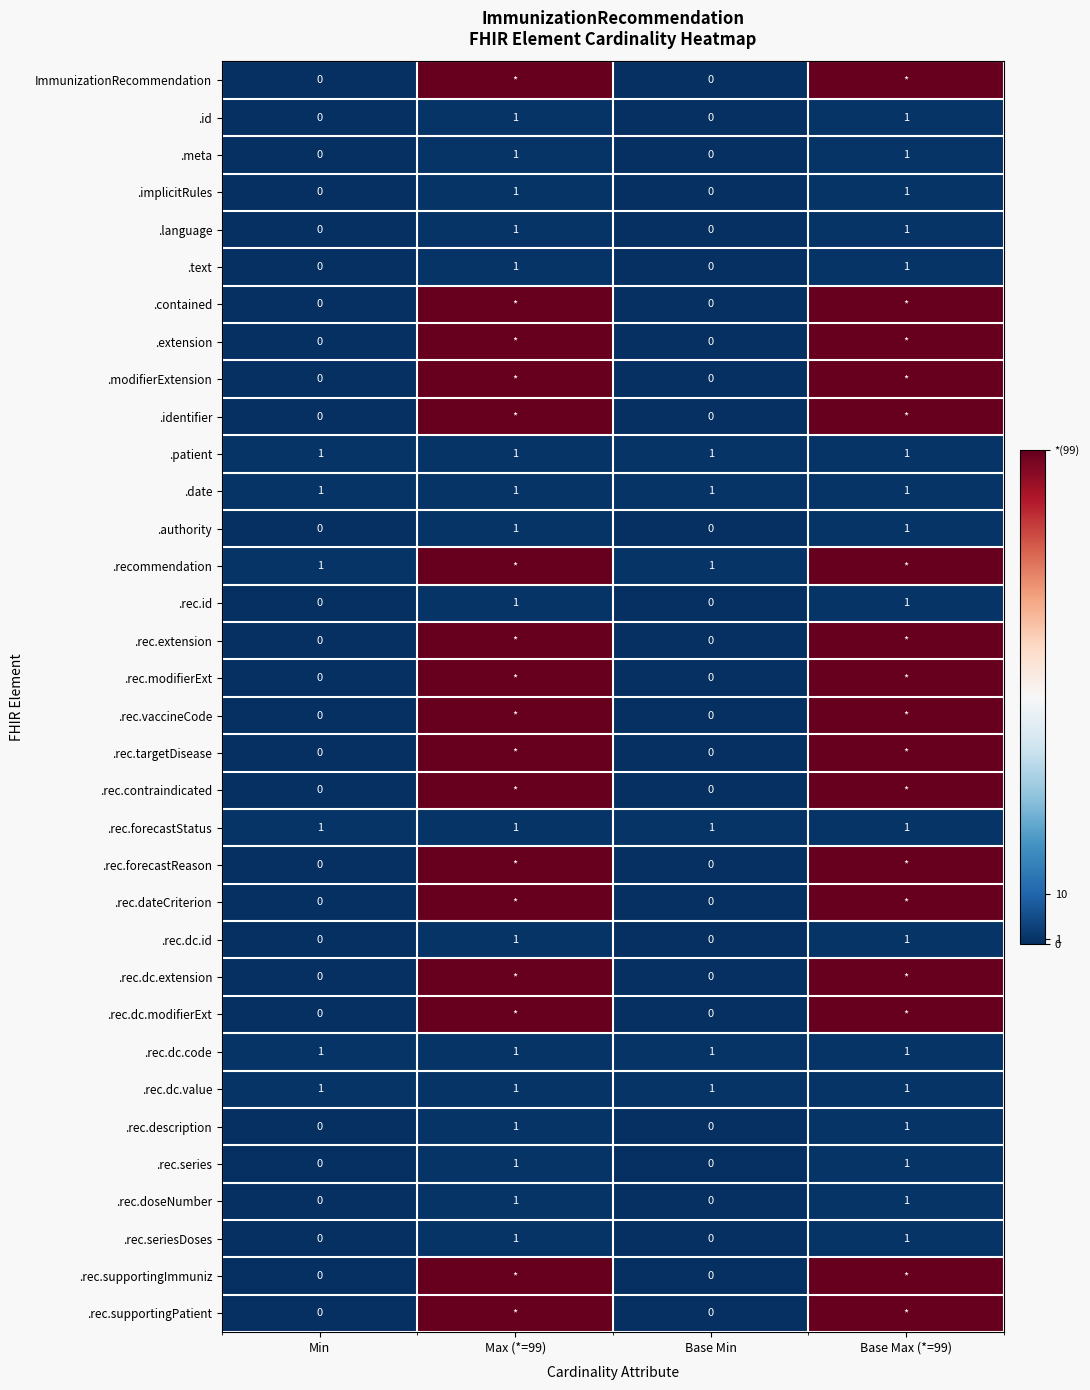

What is the total value across all series at Base Min?

6